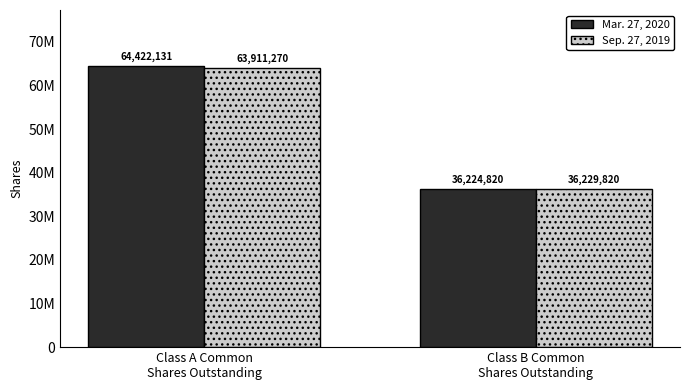

Reading left to right, extract all data points from this chart.

Mar. 27, 2020: 64422131	36224820
Sep. 27, 2019: 63911270	36229820